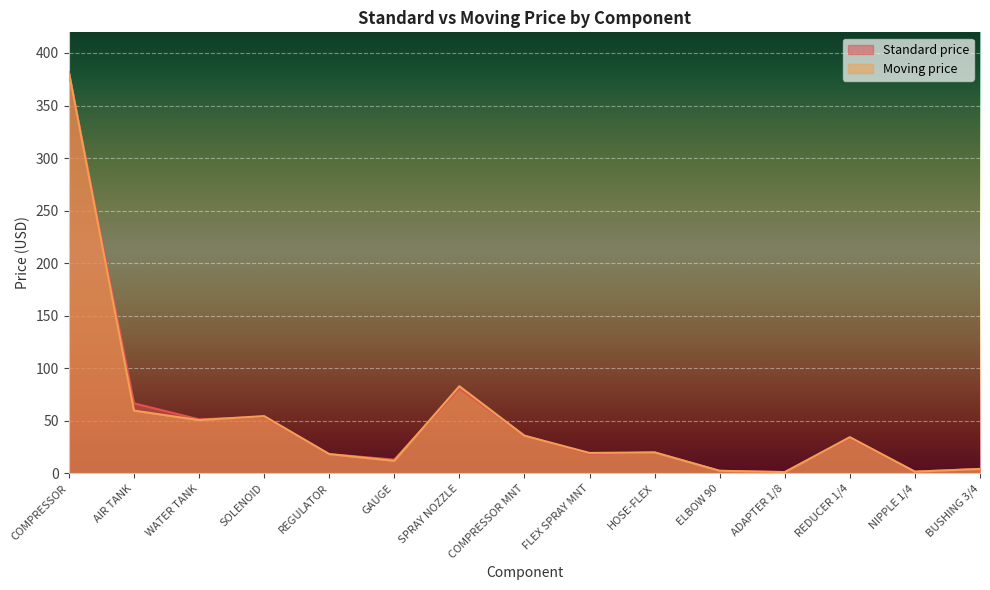

Which series ends up on top after the final intersection of Standard price and Moving price?

Moving price